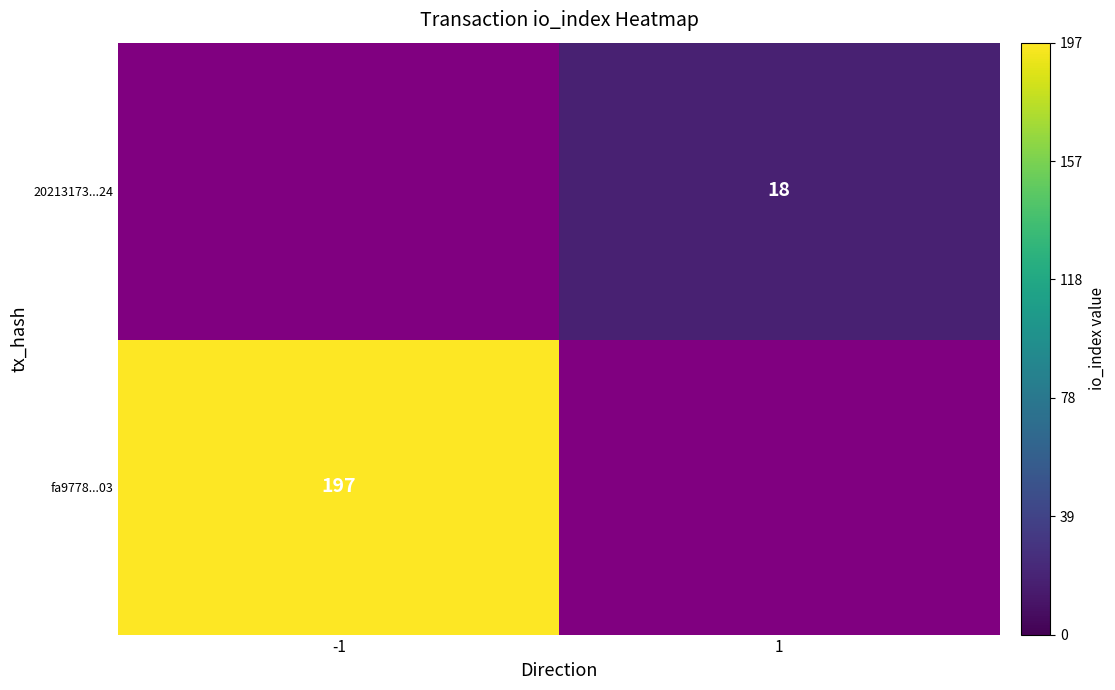

Is it true that 20213173...24 equals 18 at 1?

True